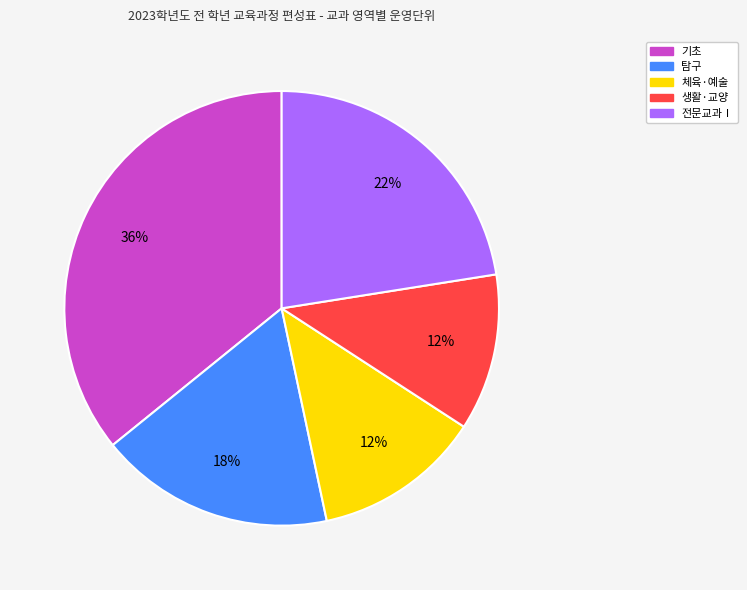

How many segments does this pie chart have?

5